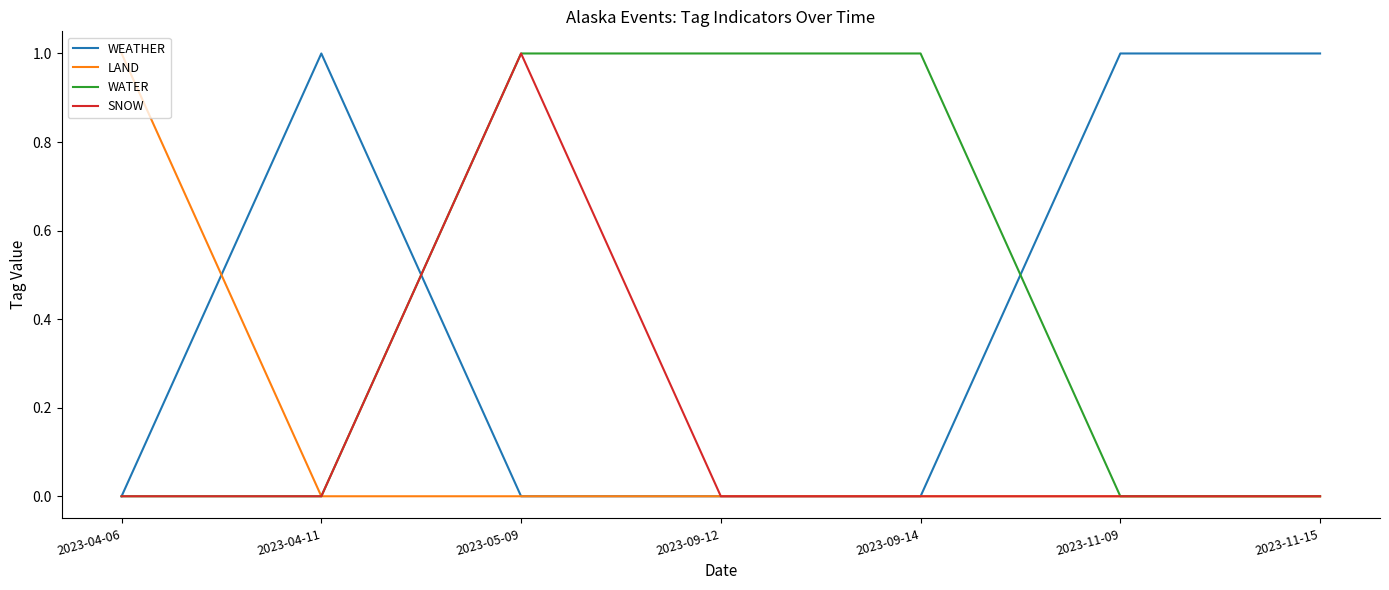

What are all the series names shown in the legend?

WEATHER, LAND, WATER, SNOW